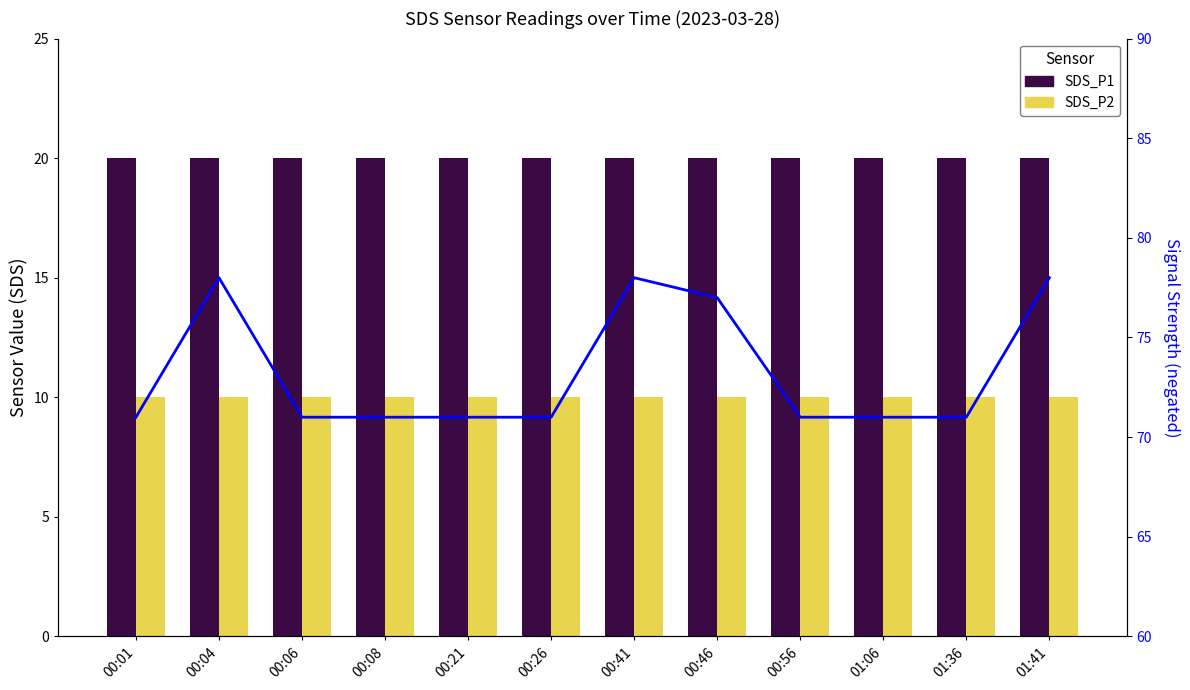

What position from the right is 00:06?

10